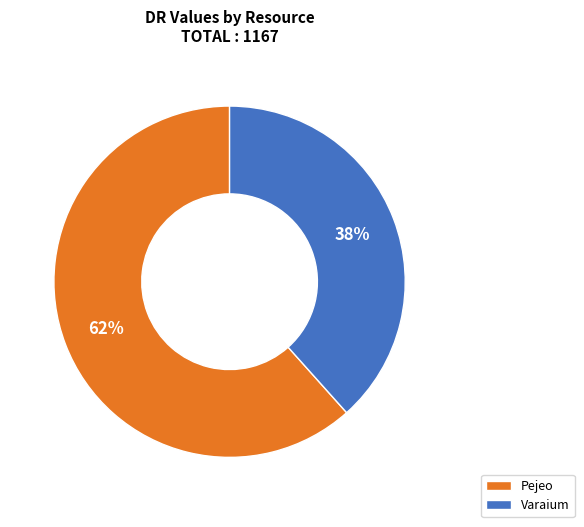

Does Pejeo account for over 50% of the chart?

Yes